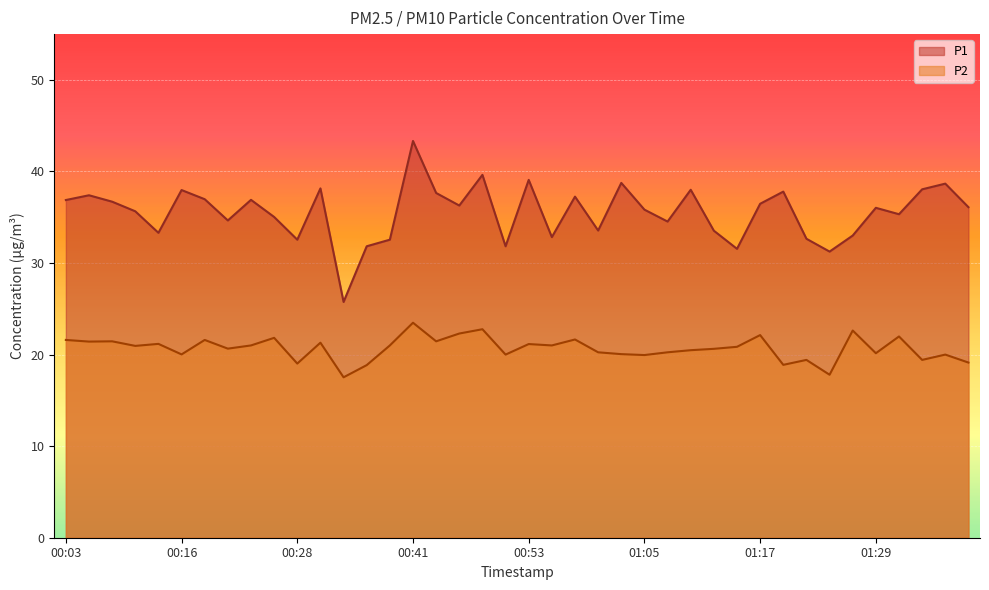

What is the sum of all P1 values?

1421.2